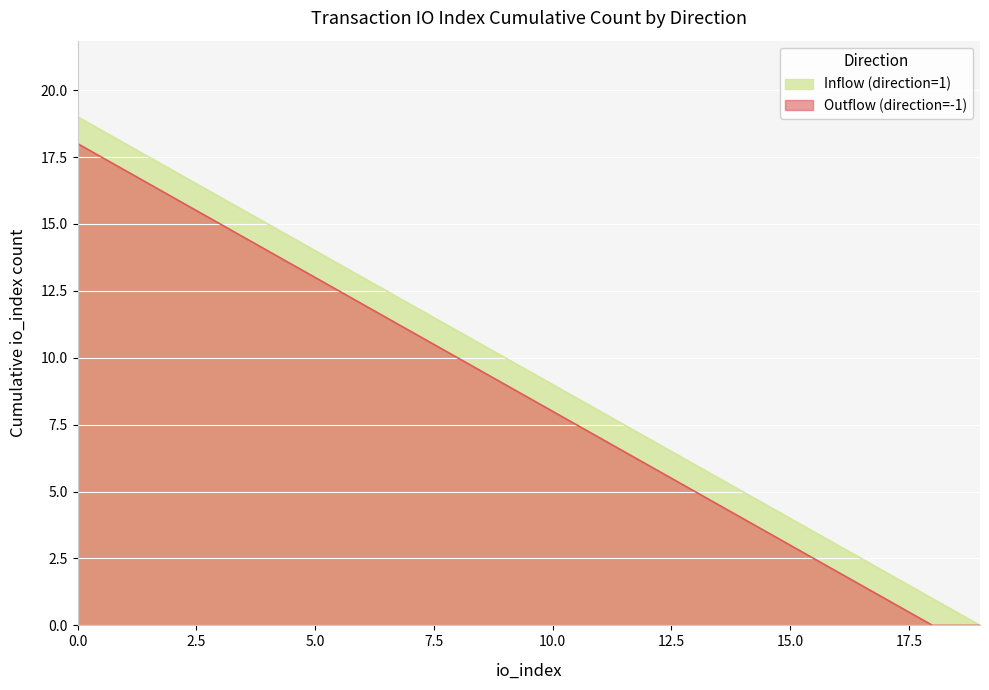

True or false: Inflow (direction=1) and Outflow (direction=-1) cross at least once.

False